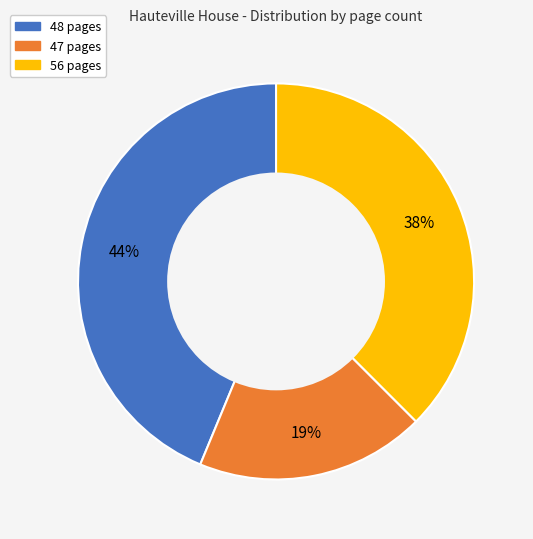

To the nearest percent, what is the average slice percentage?

33%